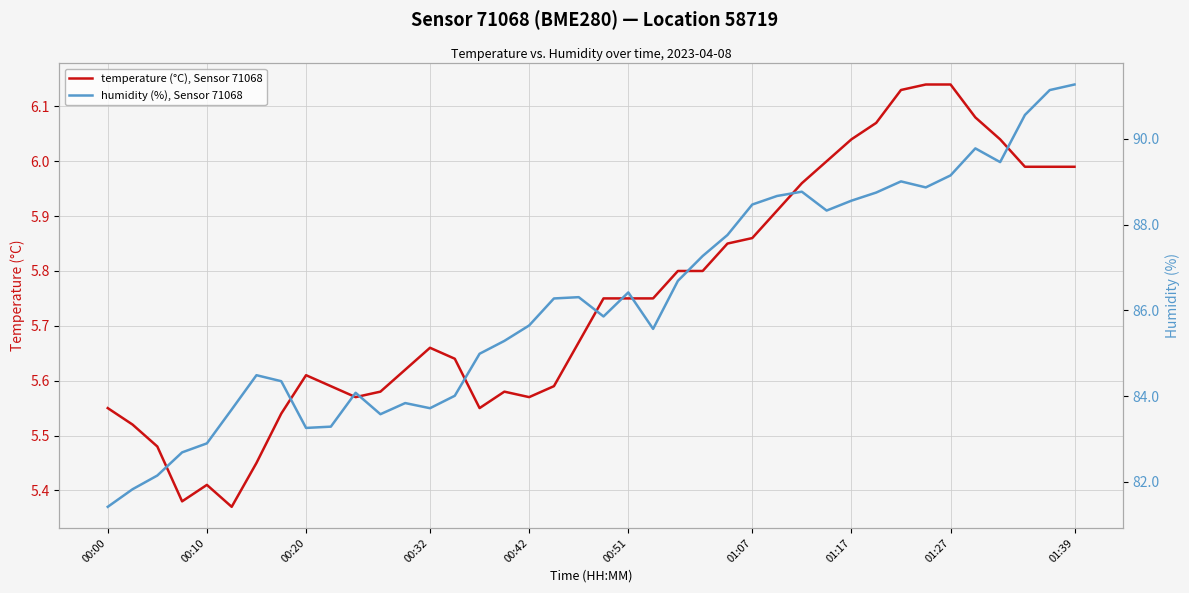

The value of humidity (%), Sensor 71068 at 01:07 is 119.4. True or false?

False